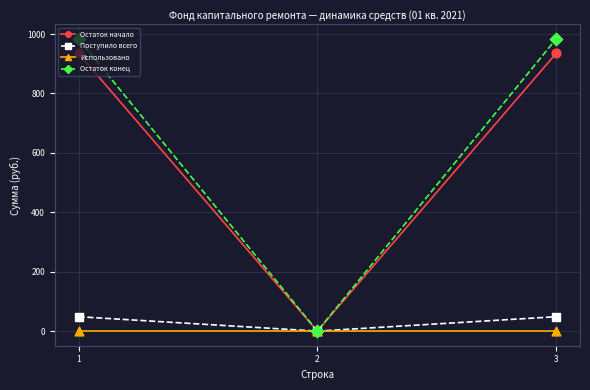

Which series changed the most between 2 and 3?

Остаток конец